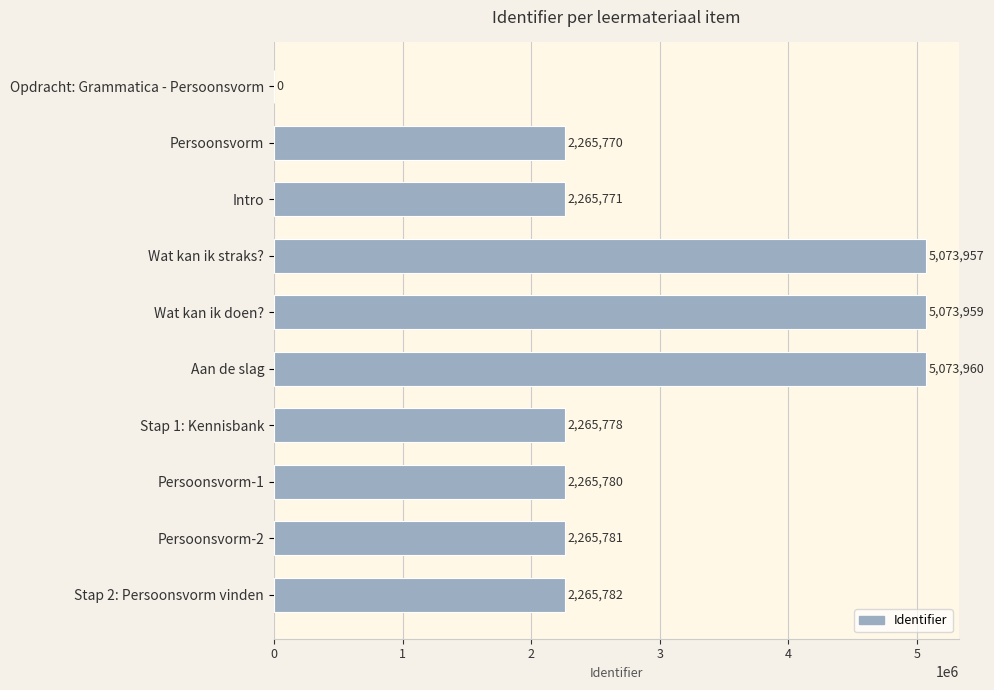

What is the maximum value shown in the chart?

5073960